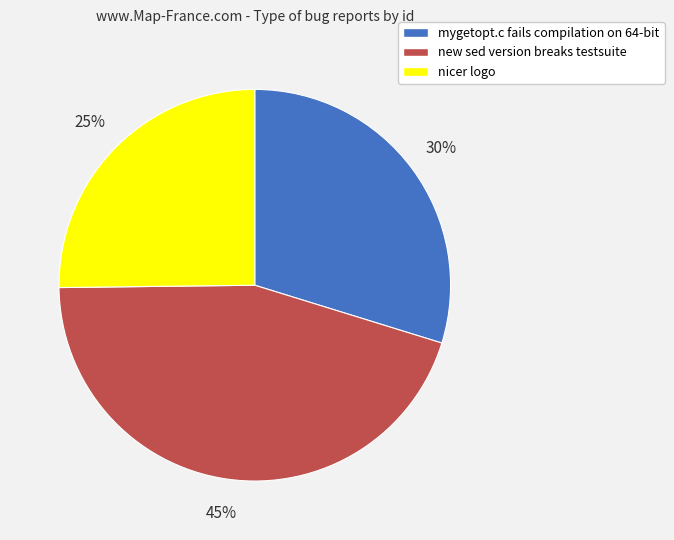

Approximately how many times larger is the value at nicer logo compared to new sed version breaks testsuite?

0.6